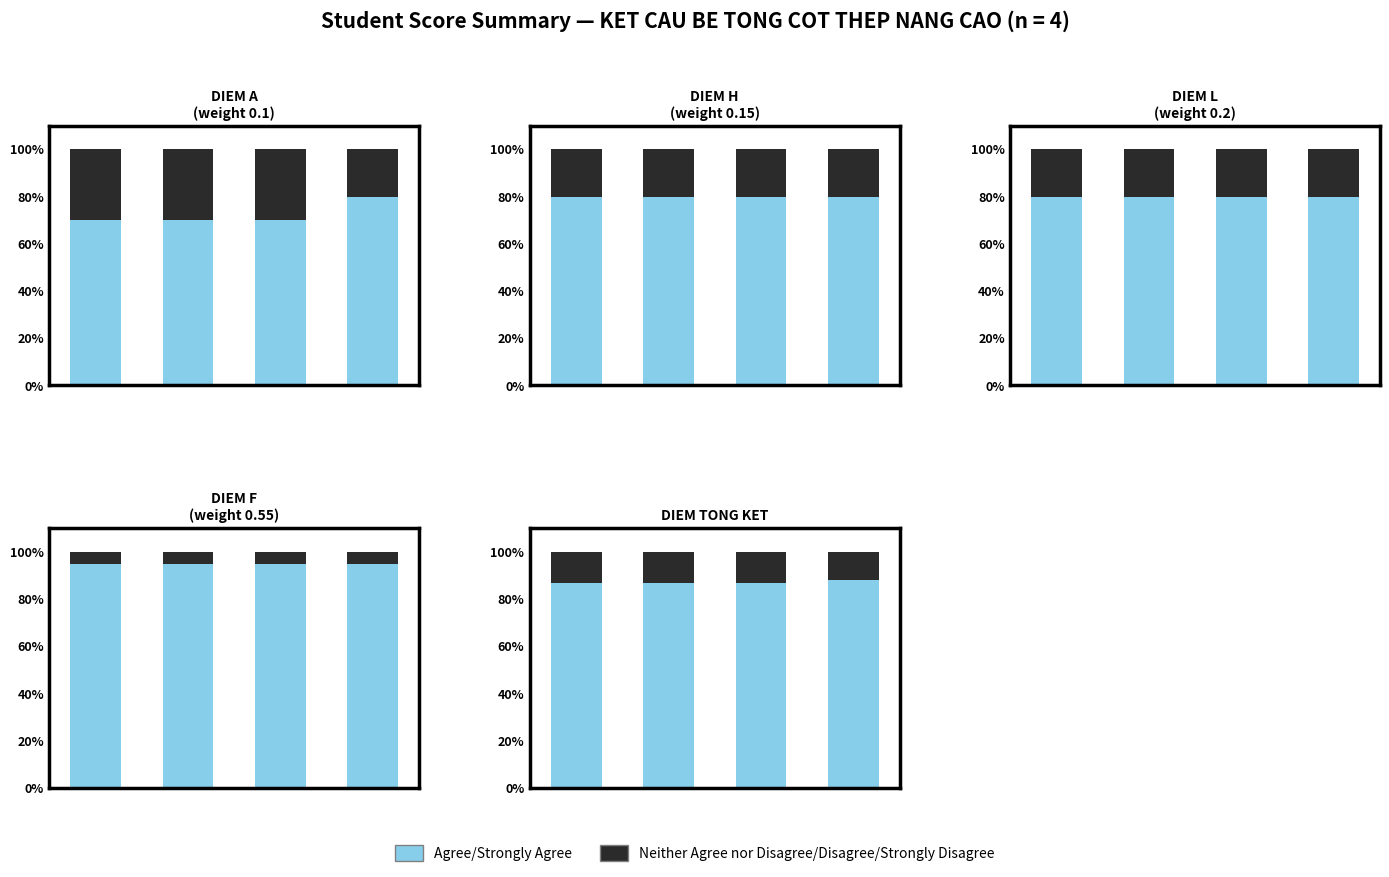

What is the spread (max minus min) of values at 0?

74.0